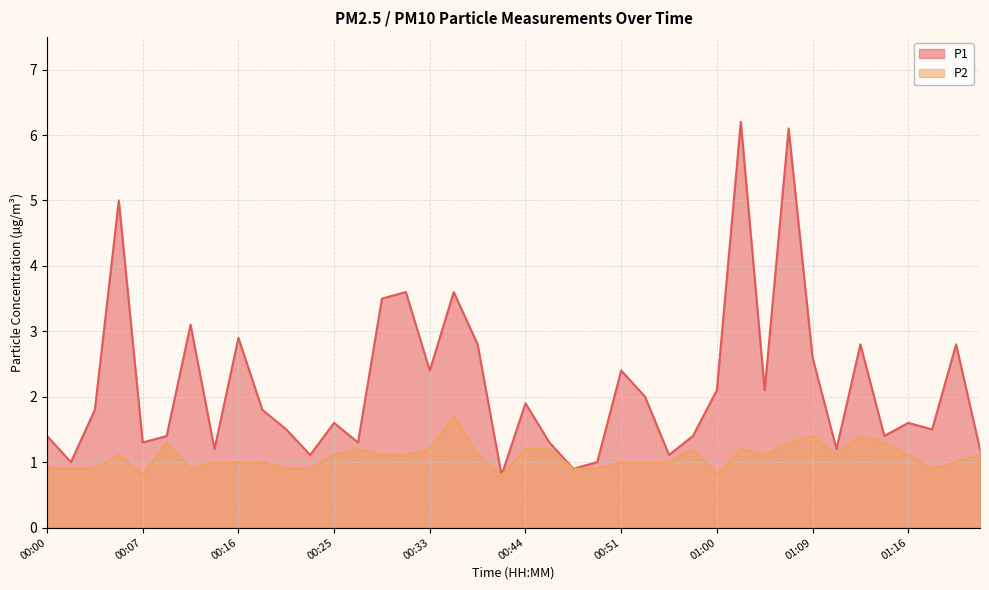

Is it true that P1 equals 1.6 at 00:25?

True